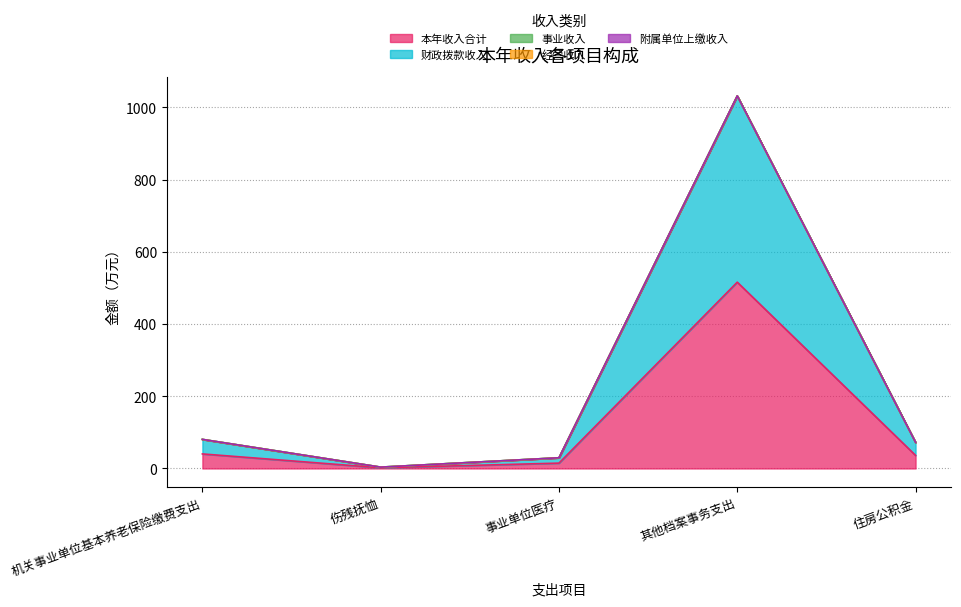

What is the label of the 3rd point from the right?

事业单位医疗